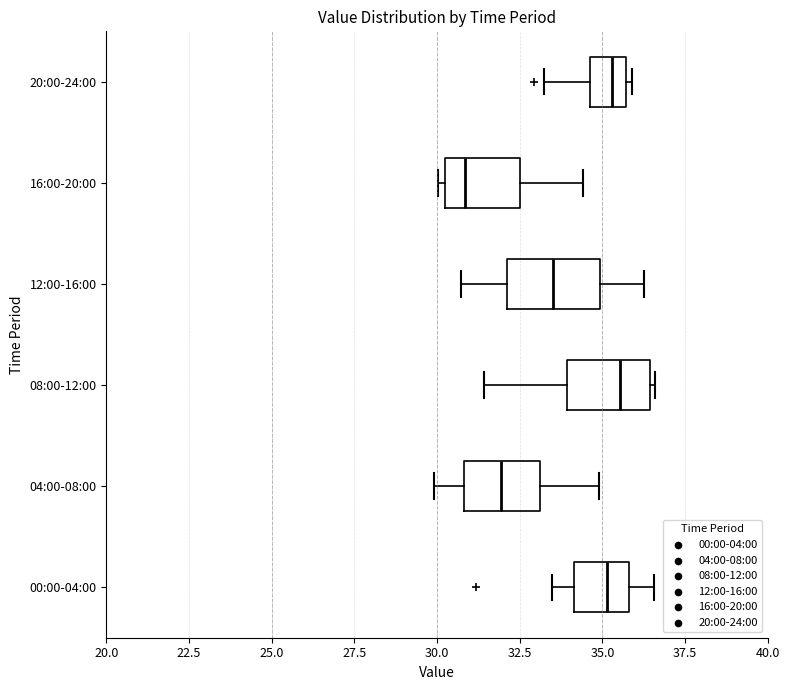

Reading bottom to top, transcribe this box plot: for each box, give where its median line is, the range the box spans, and where its two whiskers end, as read against the x-axis. The values are not printed on the chart, so give them approximately, as read against the axis.

00:00-04:00: median 35.0, box 34.0 to 36.0, whiskers 33.5 to 36.5
04:00-08:00: median 32.0, box 31.0 to 33.0, whiskers 30.0 to 35.0
08:00-12:00: median 35.5, box 34.0 to 36.5, whiskers 31.5 to 36.5 (just right of the box's right edge)
12:00-16:00: median 33.5, box 32.0 to 35.0, whiskers 30.5 to 36.5
16:00-20:00: median 31.0, box 30.0 to 32.5, whiskers 30.0 (just left of the box's left edge) to 34.5
20:00-24:00: median 35.5 (inside the box), box 34.5 to 35.5, whiskers 33.0 to 36.0